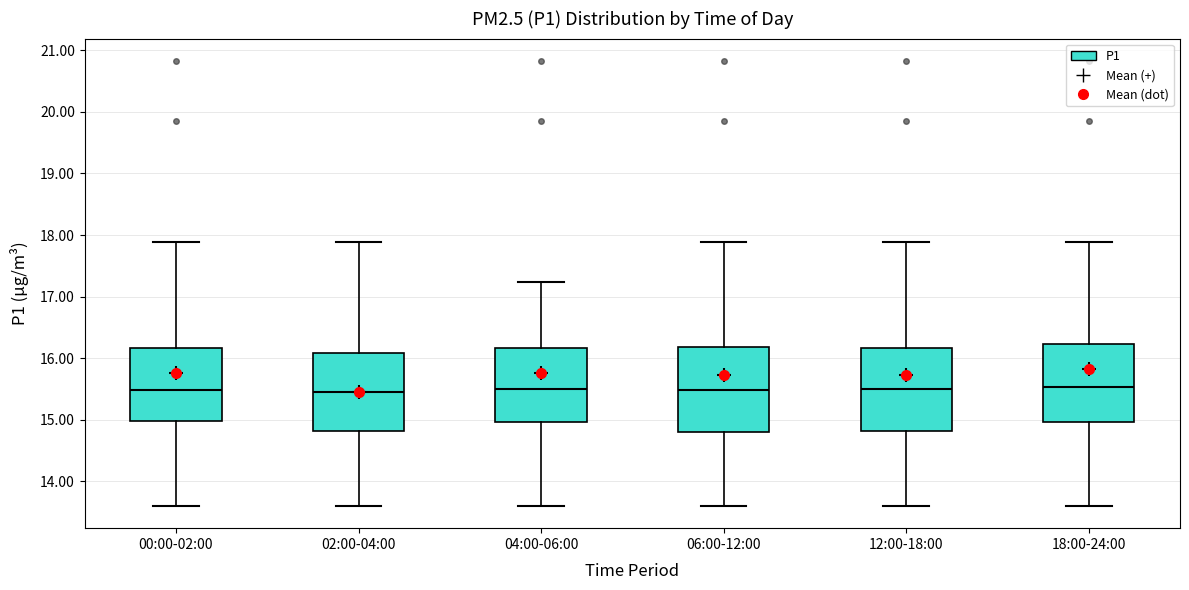

Where is the upper edge of the box for 04:00-06:00 on the y-axis? The values are not printed on the chart, so give them approximately, as read against the axis.

16.2